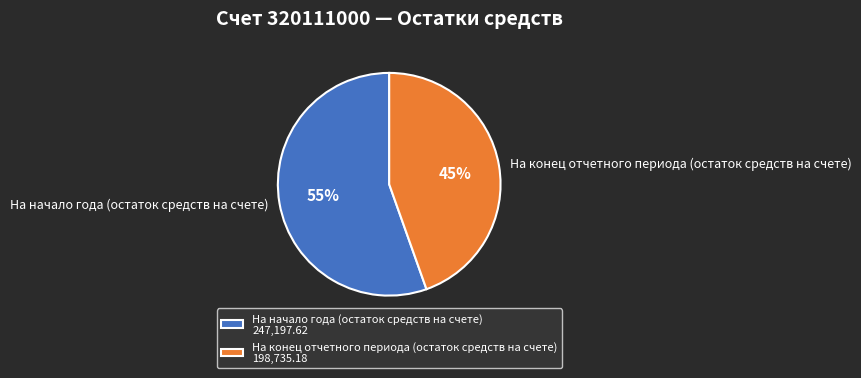

To the nearest percent, what is the average slice percentage?

50%